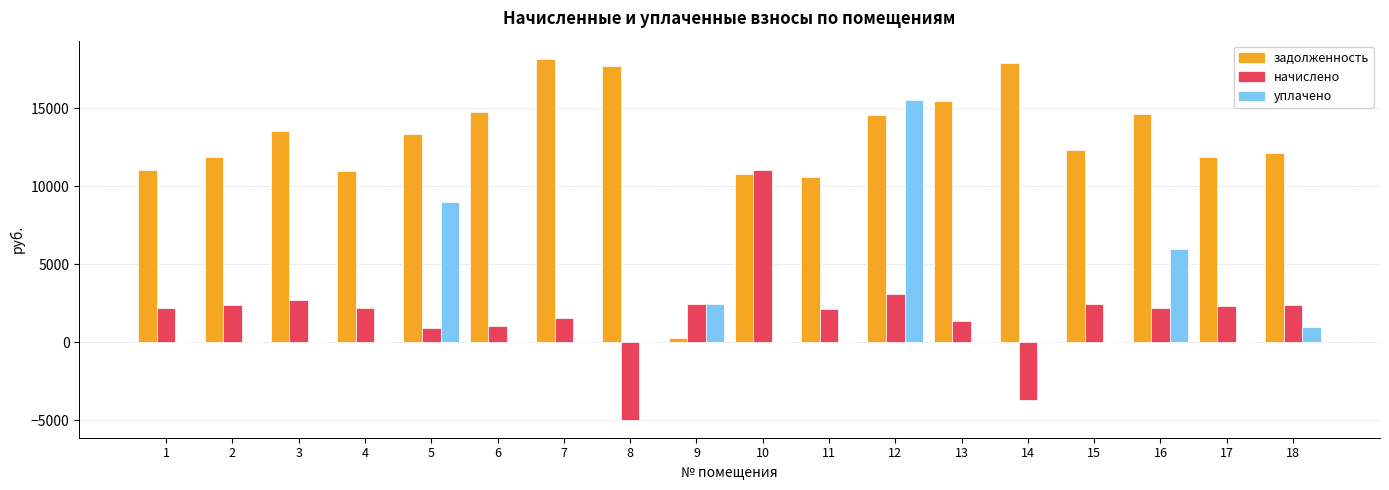

What is the sum of all начислено values?

33713.3